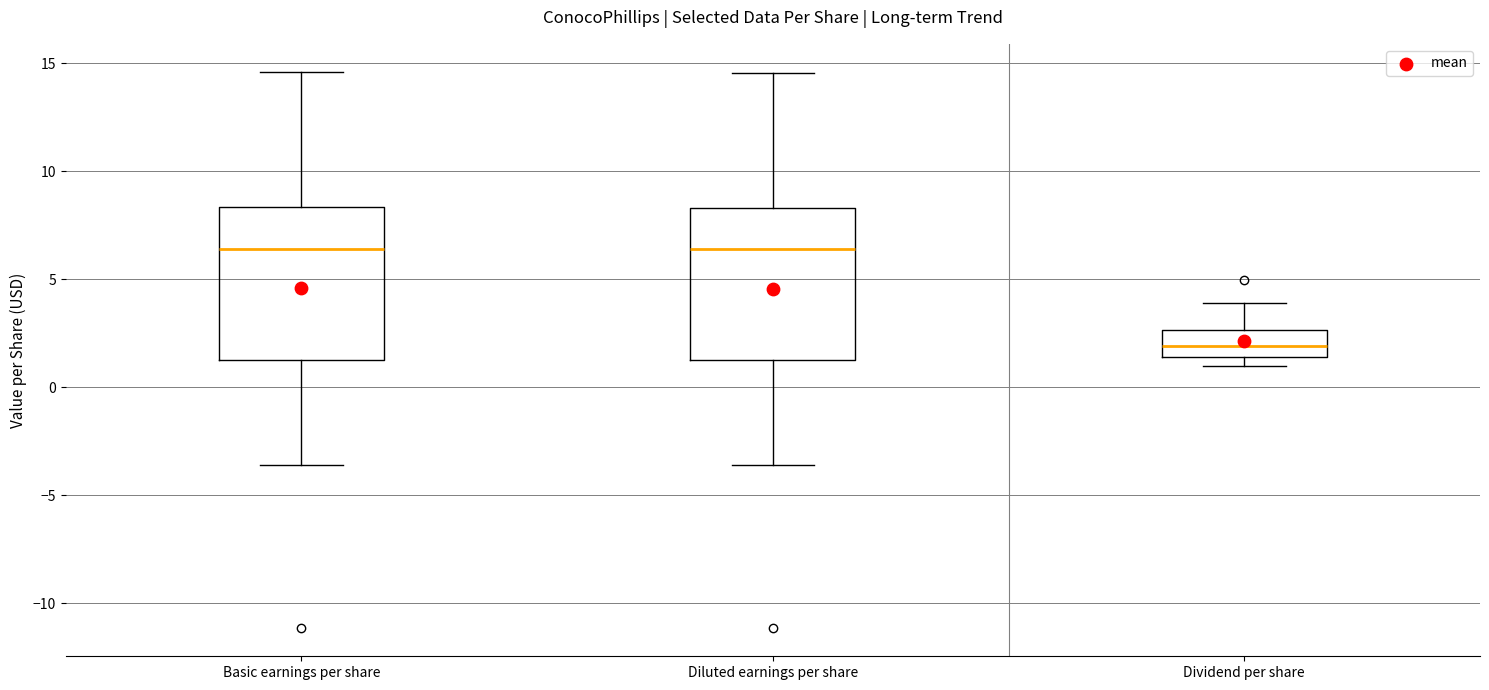

Reading left to right, transcribe this box plot: for each box, give where its median line is, the range the box spans, and where its two whiskers end, as read against the y-axis. The values are not printed on the chart, so give them approximately, as read against the axis.

Basic earnings per share: median 6.5, box 1.5 to 8.5, whiskers -3.5 to 14.5
Diluted earnings per share: median 6.5, box 1.5 to 8.5, whiskers -3.5 to 14.5
Dividend per share: median 2.0, box 1.5 to 2.5, whiskers 1.0 to 4.0